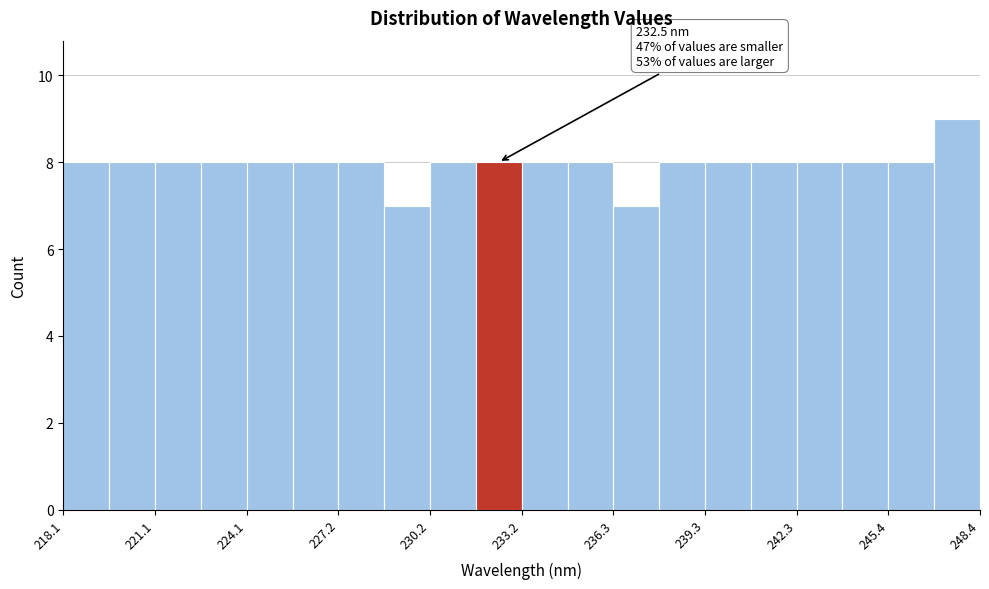

Around what value on the x-axis is the tallest bar? Give the approximate position of its centre, as read against the axis.

247.5